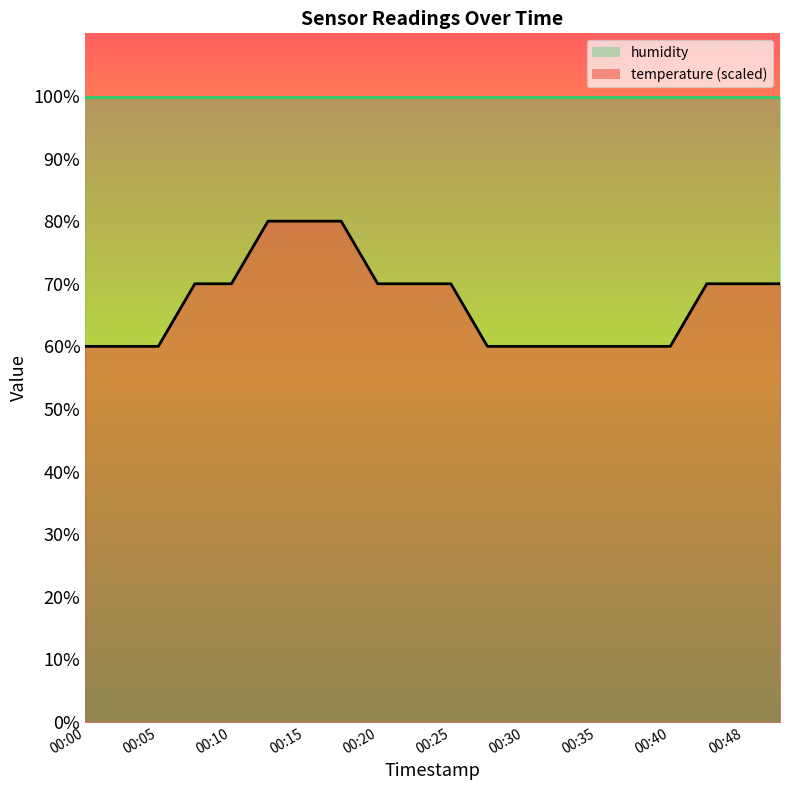

How many lines are shown in the chart?

2